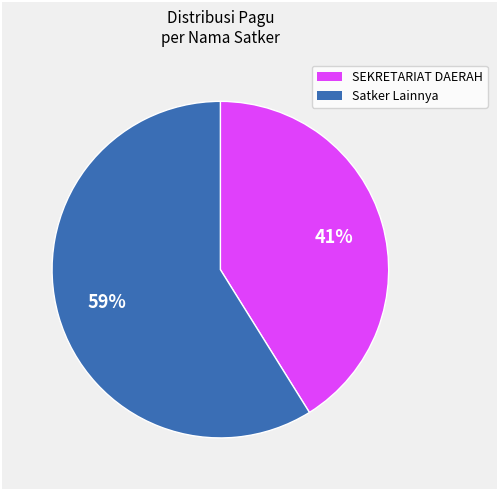

Does any single category account for the majority?

Yes